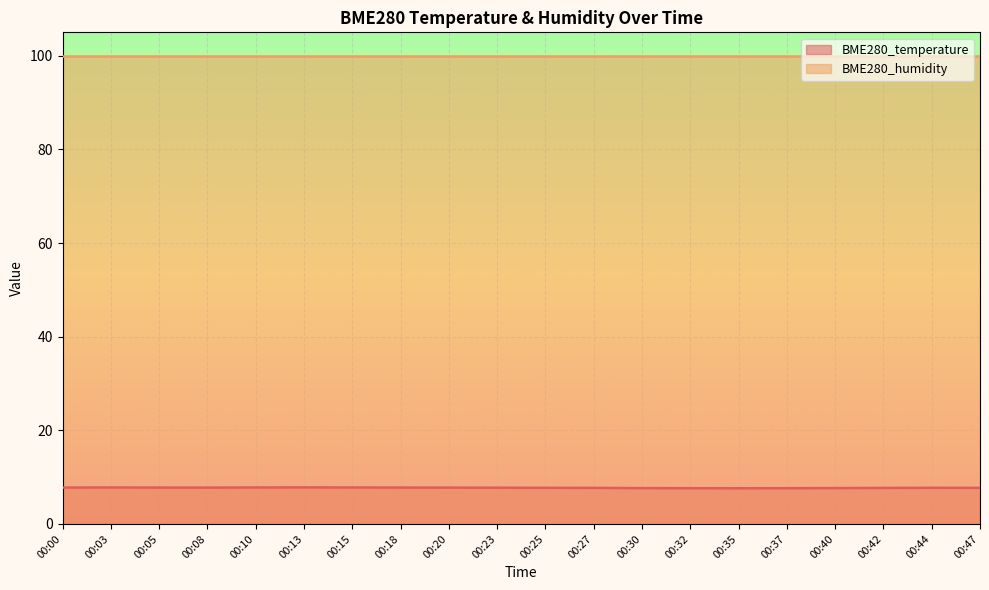

What is the value of the 13th point from the left?

7.7